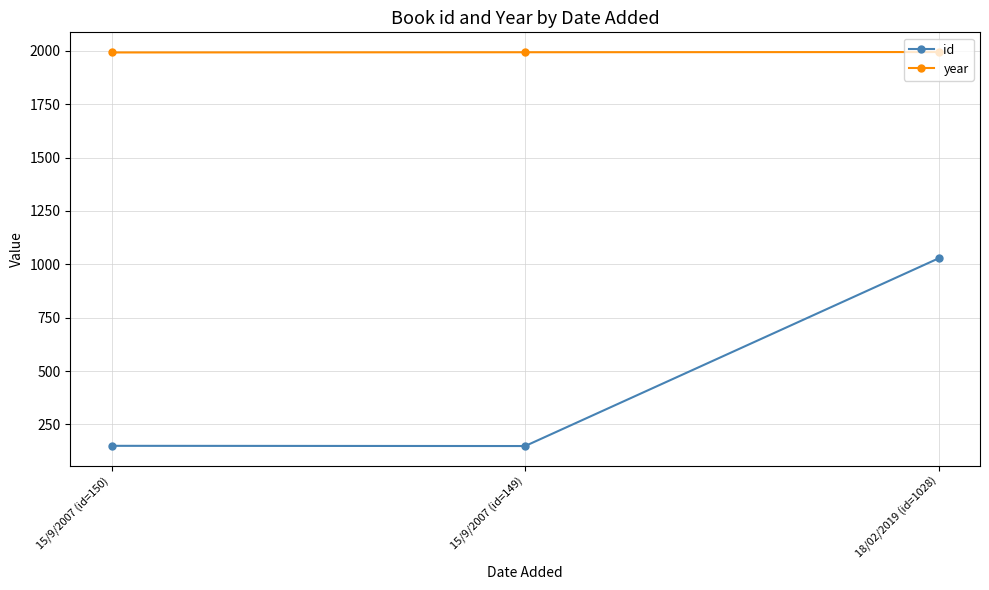

What is the spread (max minus min) of values at 15/9/2007 (id=149)?

1844